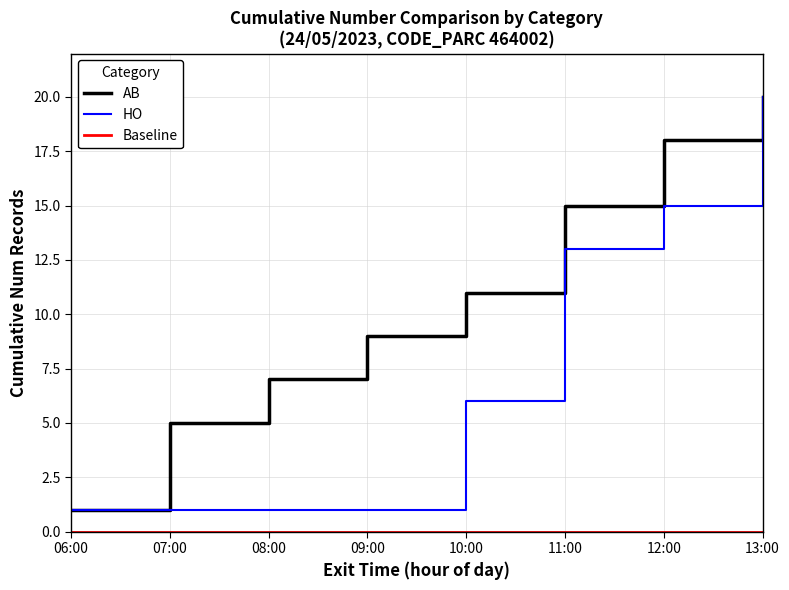

At 06:05, list the series in order from smallest to largest.

AB, HO